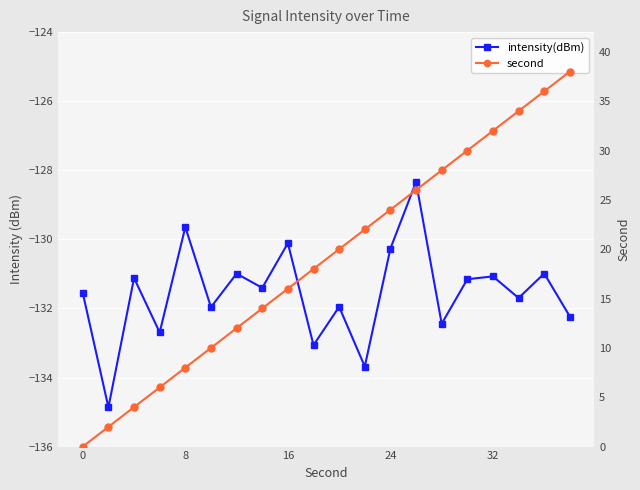

Reading left to right, what are all the values shown in this chart?

intensity(dBm): -131.6	-134.9	-131.1	-132.7	-129.6	-132.0	-131.0	-131.4	-130.1	-133.1	-132.0	-133.7	-130.3	-128.3	-132.4	-131.2	-131.1	-131.7	-131.0	-132.2
second: 0.0	2.0	4.0	6.0	8.0	10.0	12.0	14.0	16.0	18.0	20.0	22.0	24.0	26.0	28.0	30.0	32.0	34.0	36.0	38.0